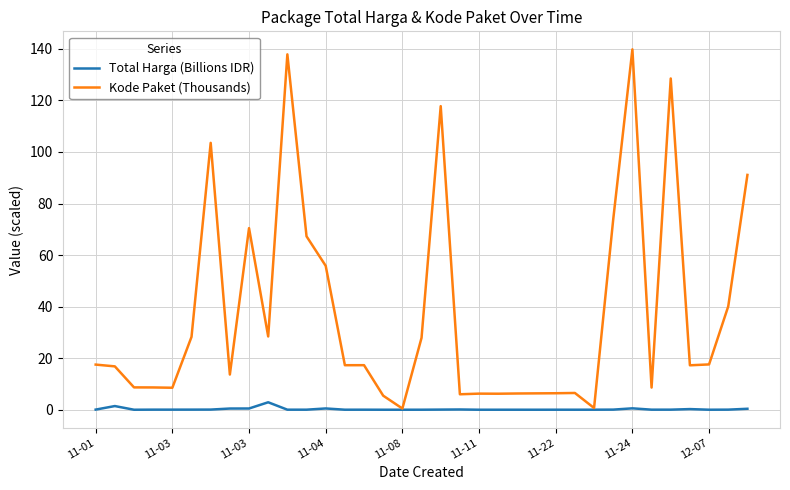

What is the greatest value displayed?

139.8